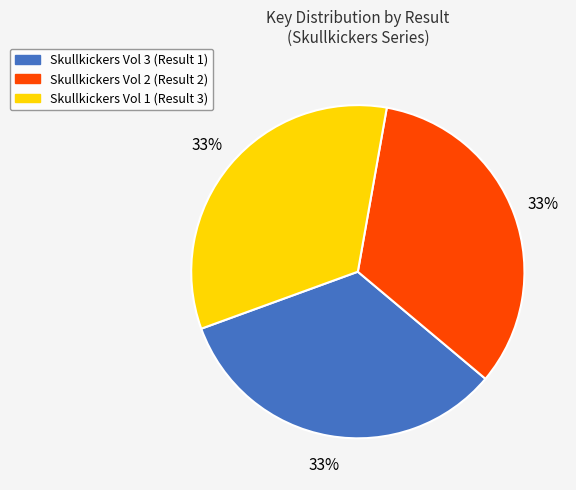

True or false: Skullkickers Vol 1 (Result 3) accounts for 28% of the total.

False